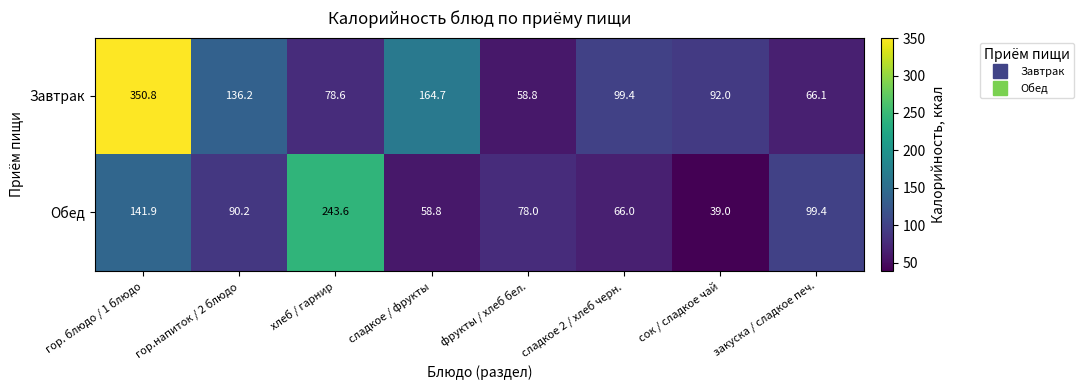

The value of Завтрак at сок / сладкое чай is 92.0. True or false?

True